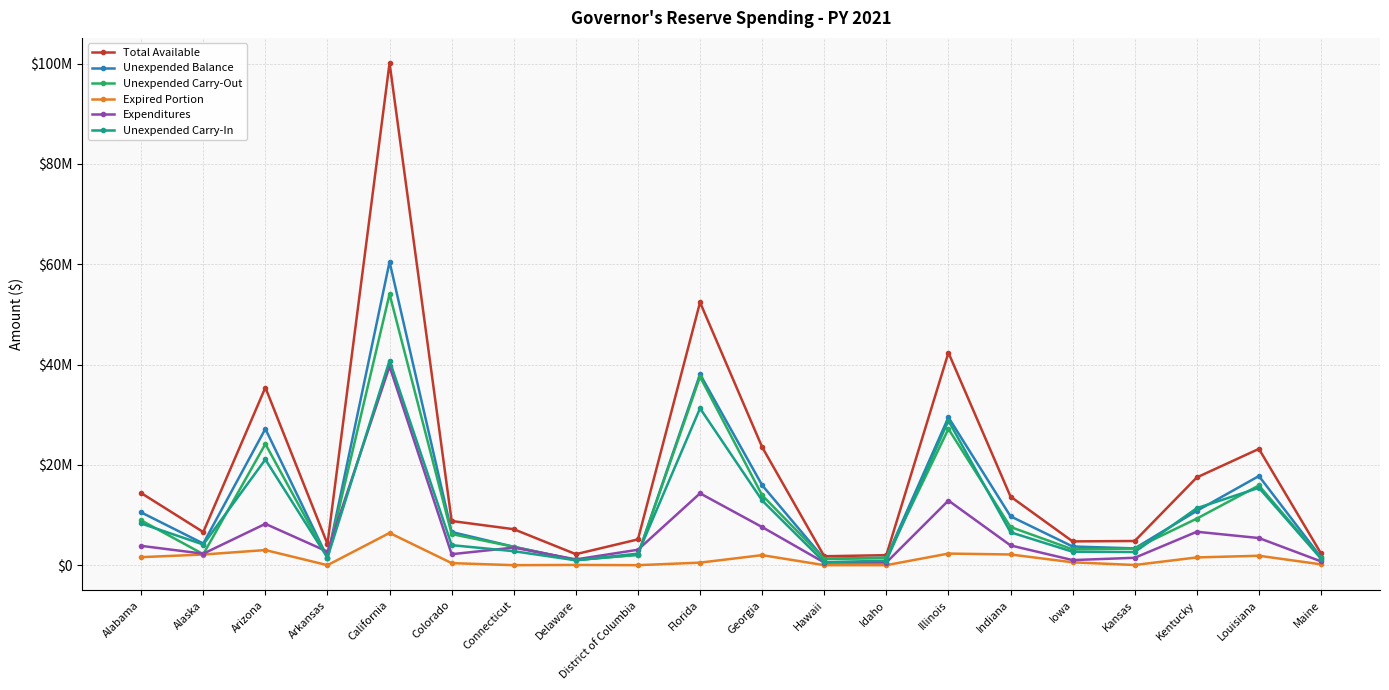

Which label corresponds to the smallest value in the chart?

Arkansas